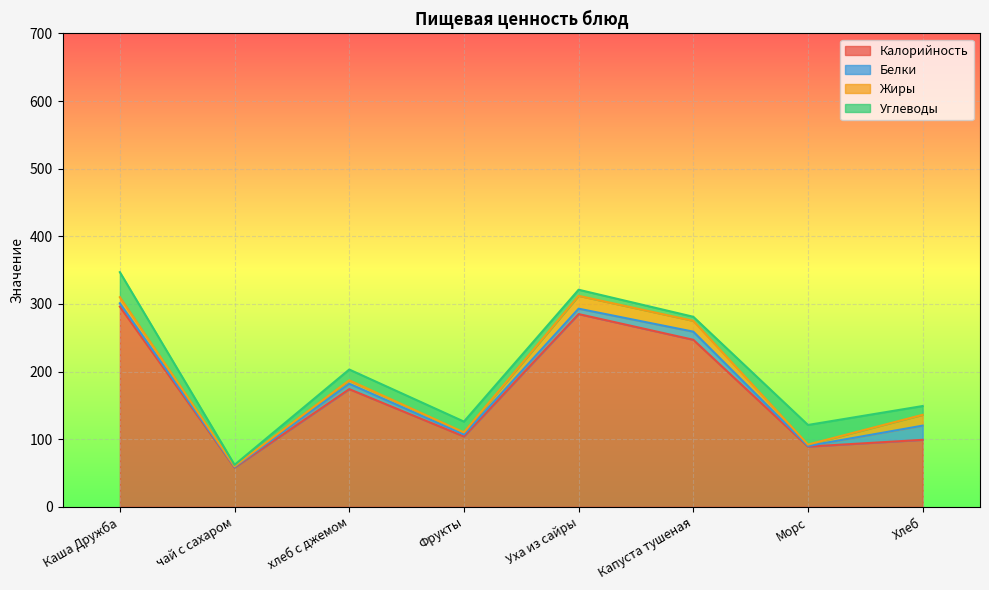

Which label corresponds to the largest value in the chart?

Каша Дружба